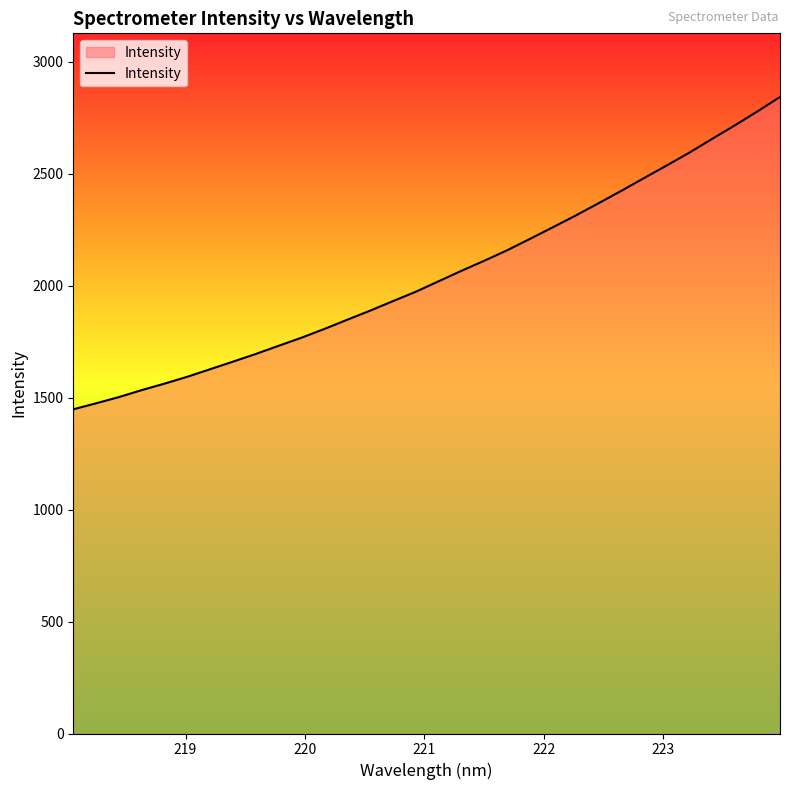

What is the smallest value displayed?

1447.8